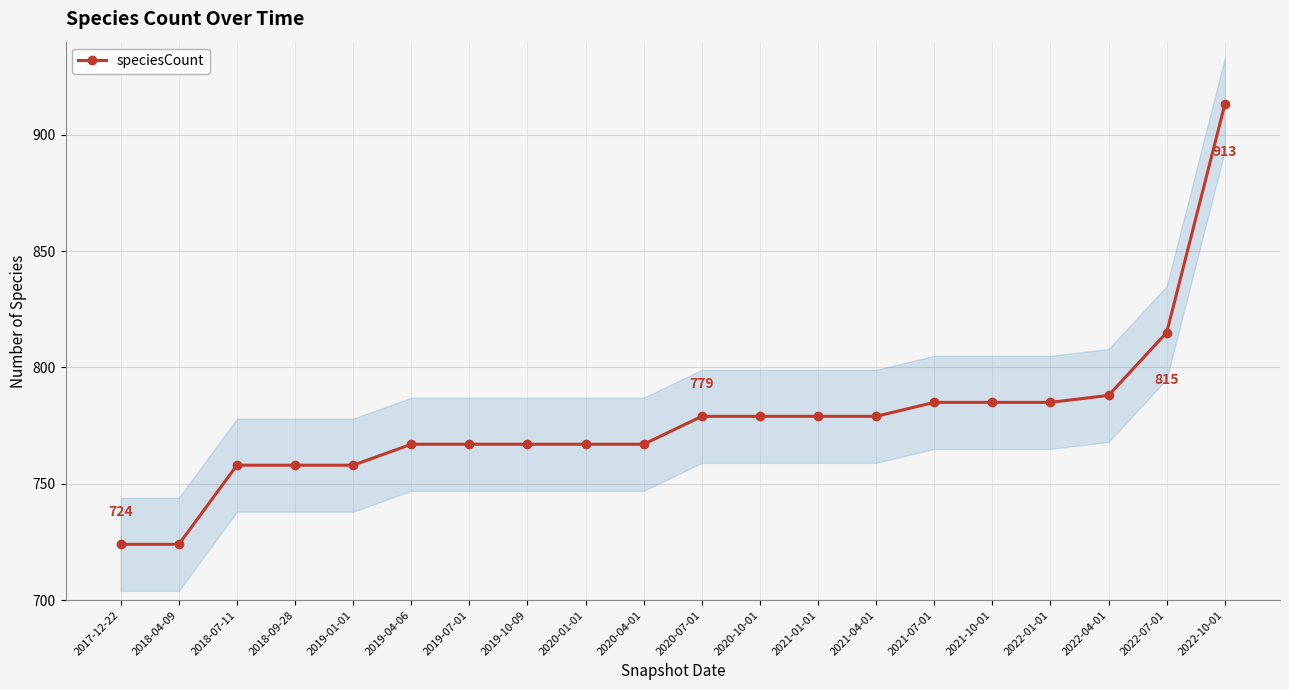

The value at 2017-12-22 is 724. True or false?

True